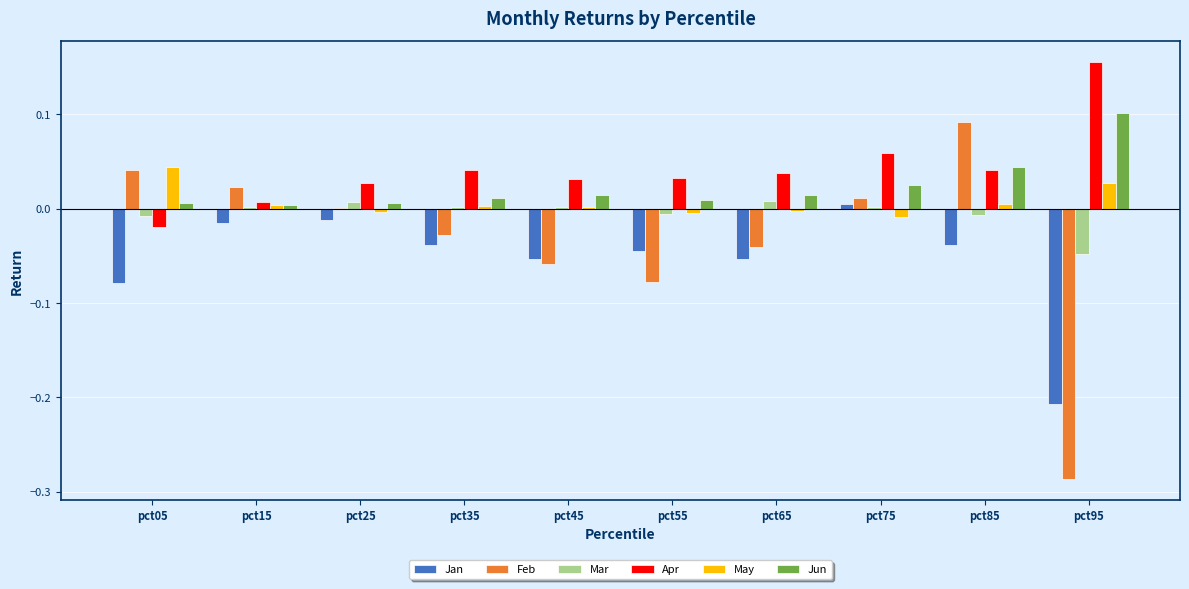

Is it true that Jan equals -0.0 at pct35?

True